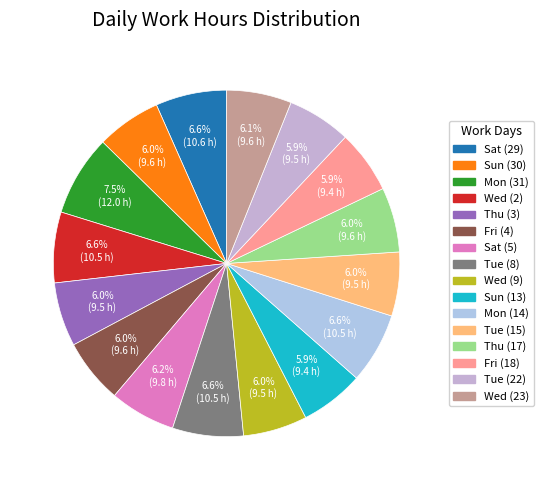

Rank the categories by value from lowest to highest.

Fri (18), Sun (13), Tue (22), Tue (15), Thu (3), Wed (9), Fri (4), Sun (30), Thu (17), Wed (23), Sat (5), Wed (2), Mon (14), Tue (8), Sat (29), Mon (31)